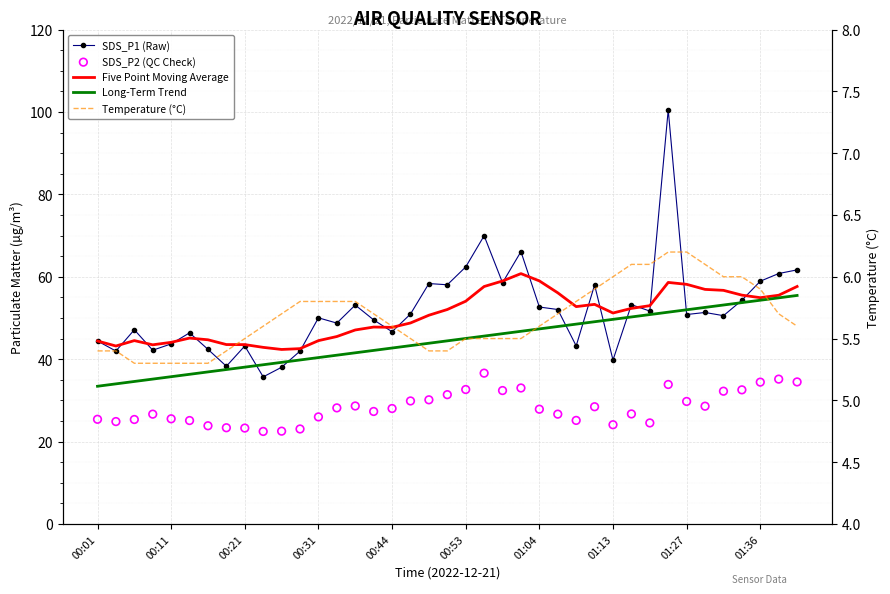

What are all the series names shown in the legend?

SDS_P1 (Raw), Five Point Moving Average, Long-Term Trend, SDS_P2 (QC Check), Temperature (°C)